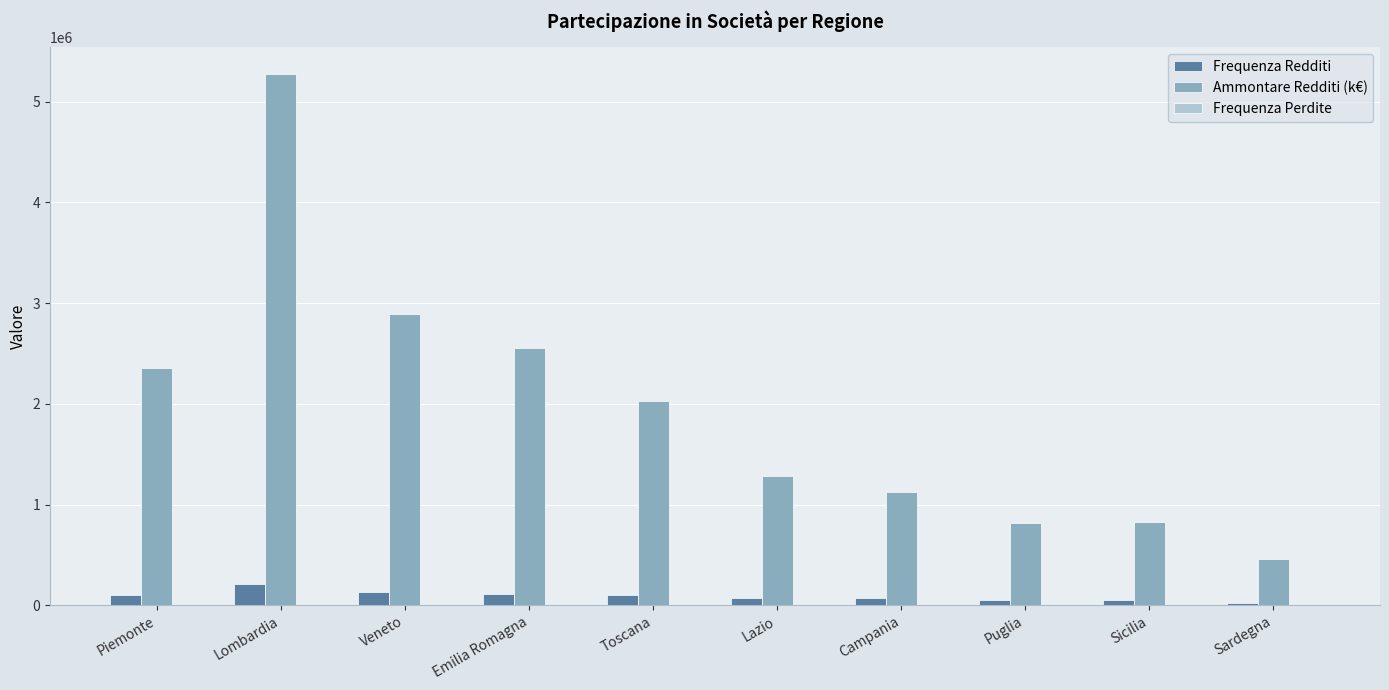

At which category is the sum across all series the highest?

Lombardia